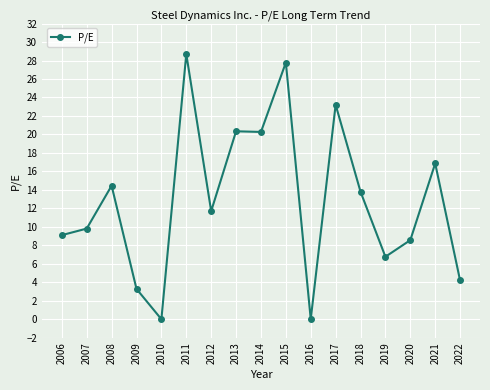

What is the value of the 8th point from the left?

20.3